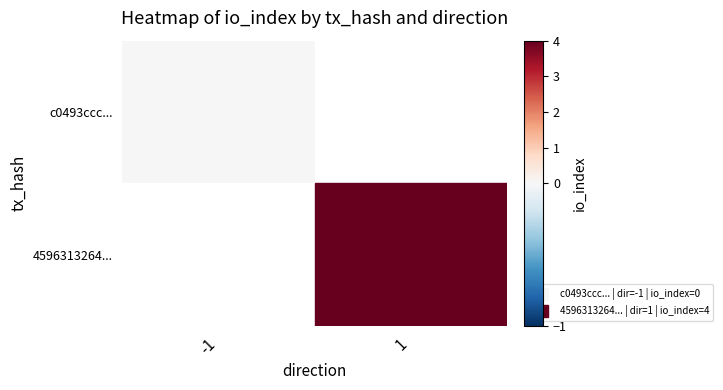

At which category does the chart reach its peak across all series?

1